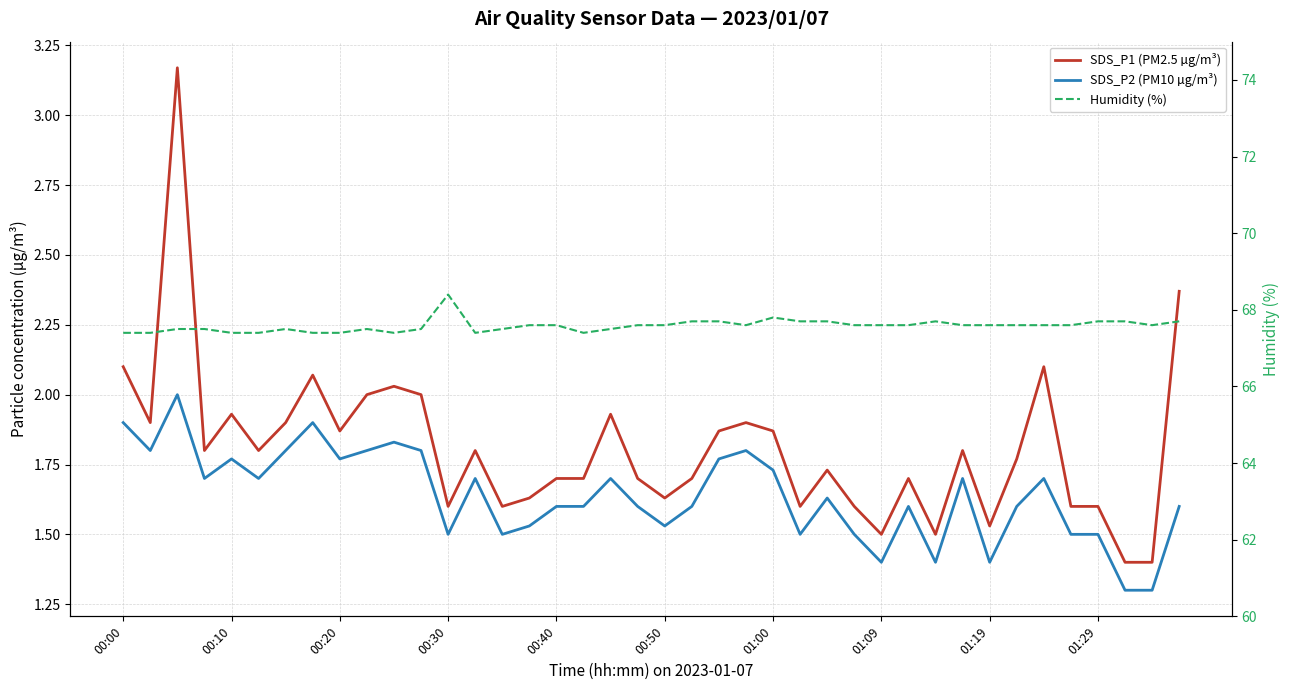

What is the difference between the highest and lowest values at 00:00?

65.5